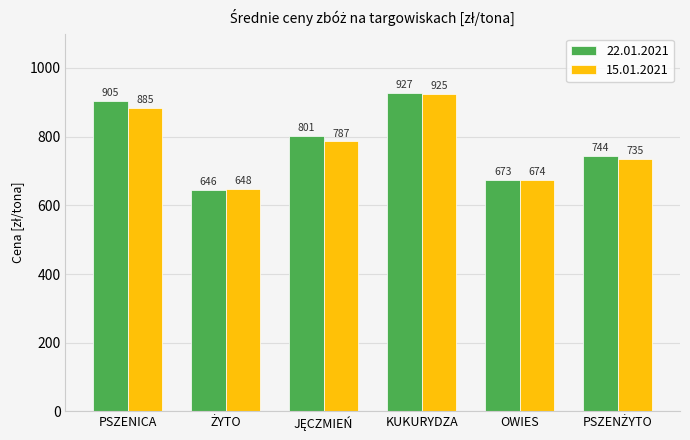

What value does the 22.01.2021 series have at PSZENICA?

905.3